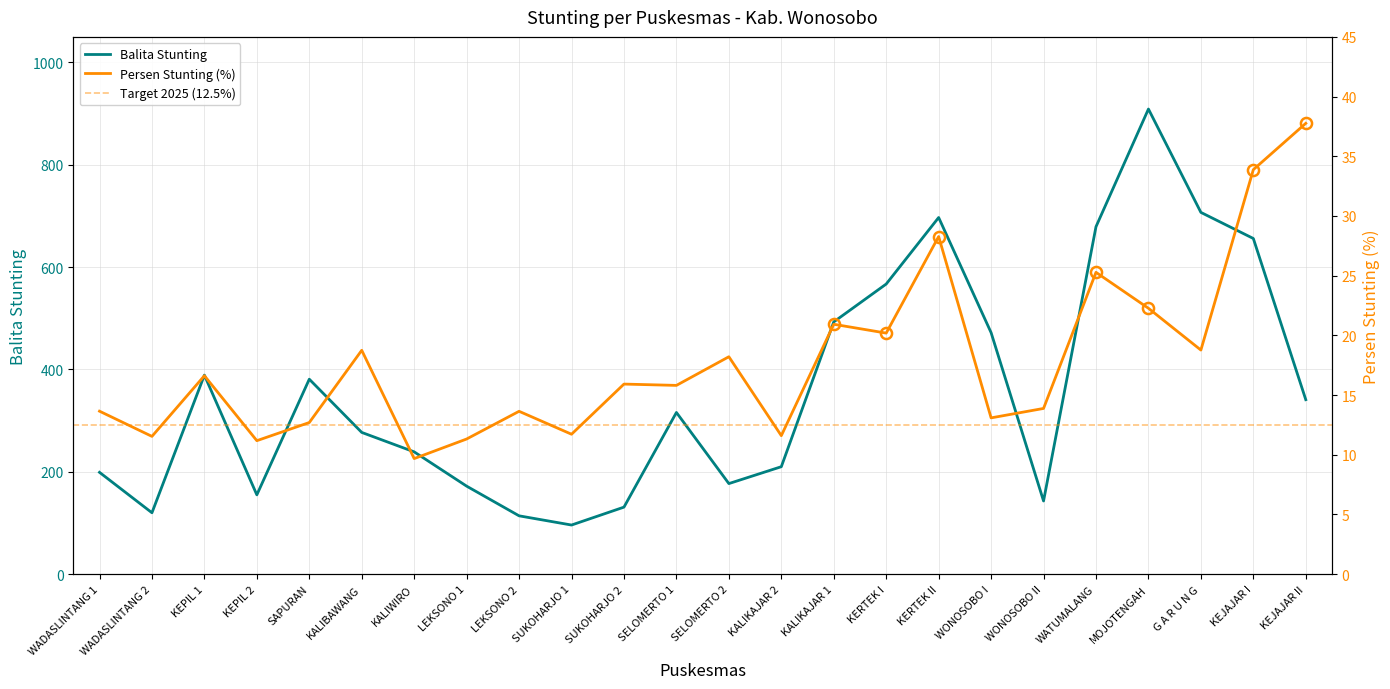

Which has a higher value, KALIKAJAR 2 or WONOSOBO I?

WONOSOBO I